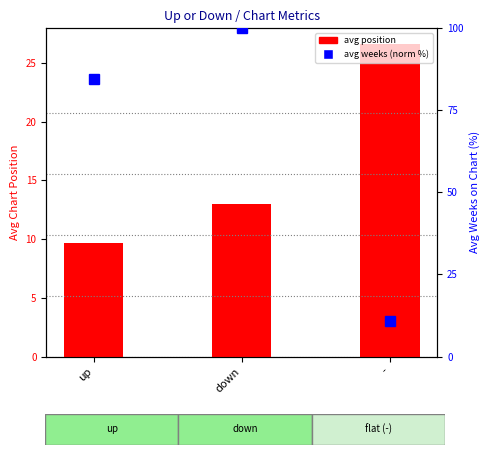

What is the difference between the highest and lowest values at -?

15.7